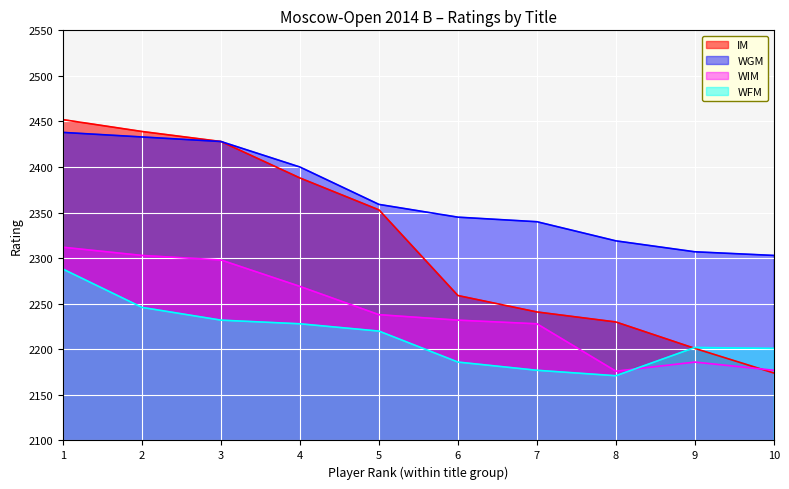

At which category does WFM reach its first local valley?

8